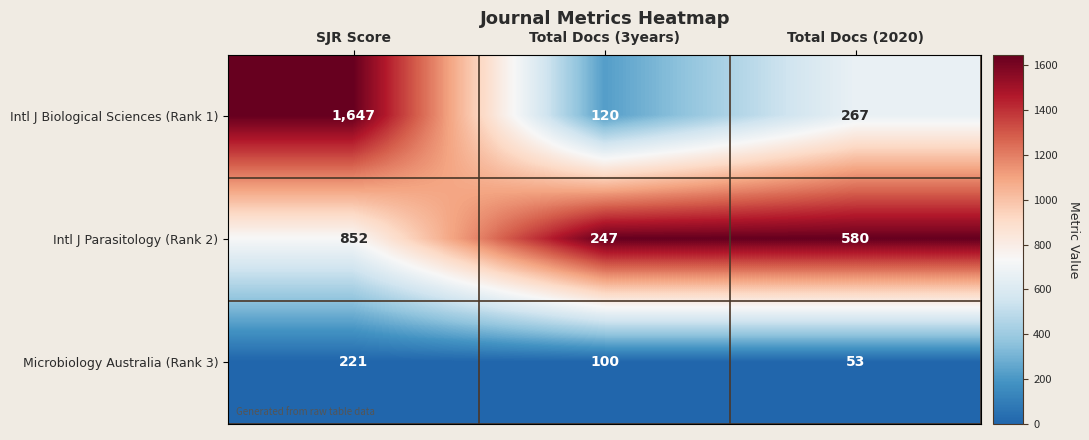

How many data points in Intl J Parasitology (Rank 2) are less than 580?

1